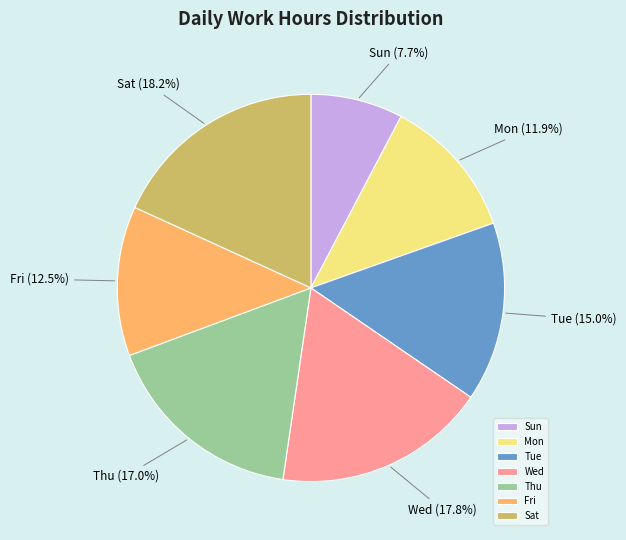

To the nearest percent, what is the average slice percentage?

14%